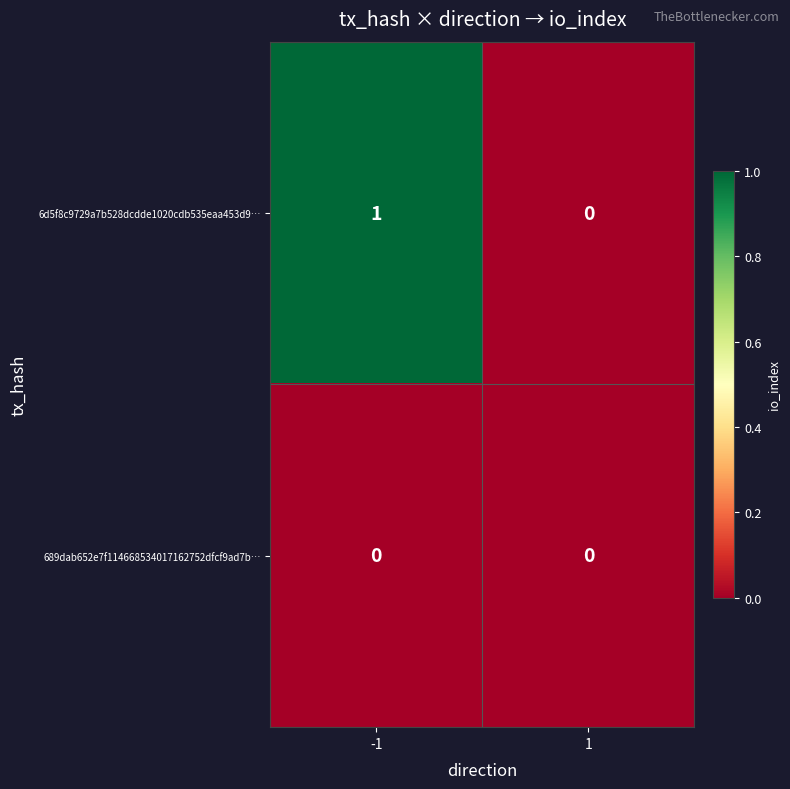

Reading left to right, list all the values displayed in this chart.

6d5f8c9729a7b528dcdde1020cdb535eaa453d9…: -1=1	1=0
689dab652e7f114668534017162752dfcf9ad7b…: -1=0	1=0